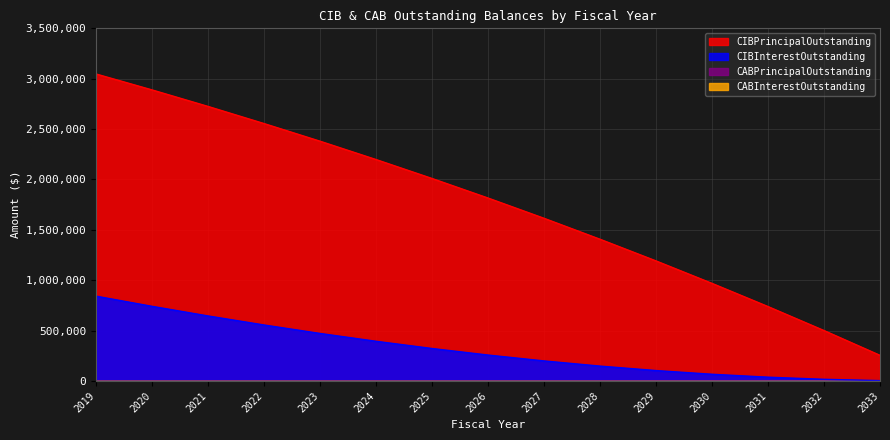

Where does the CIBPrincipalOutstanding series first go above 1816000?

2019